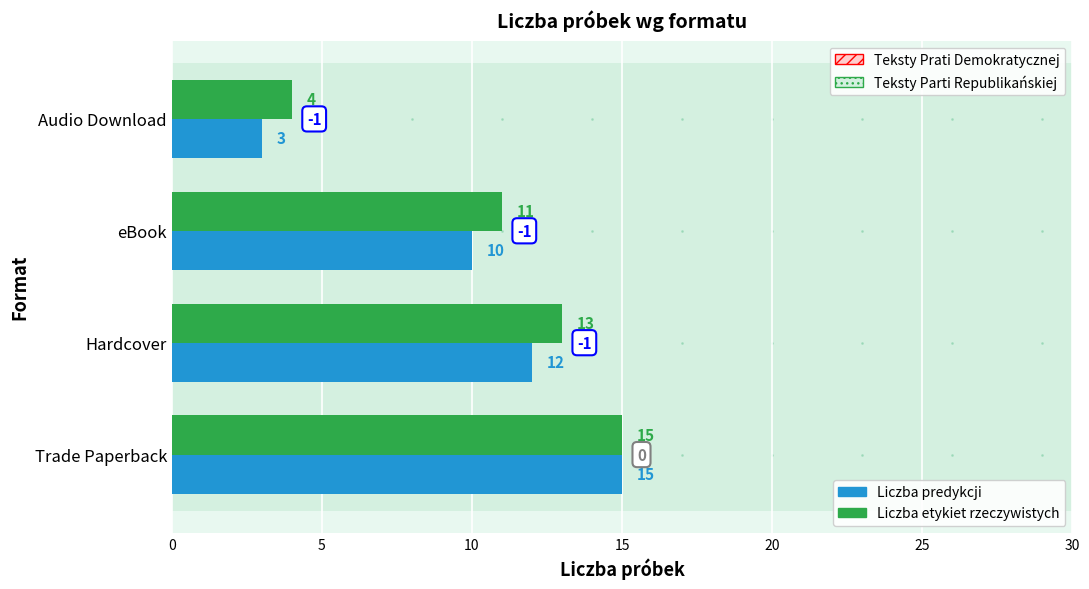

Which series has the widest spread of Y values?

Liczba predykcji